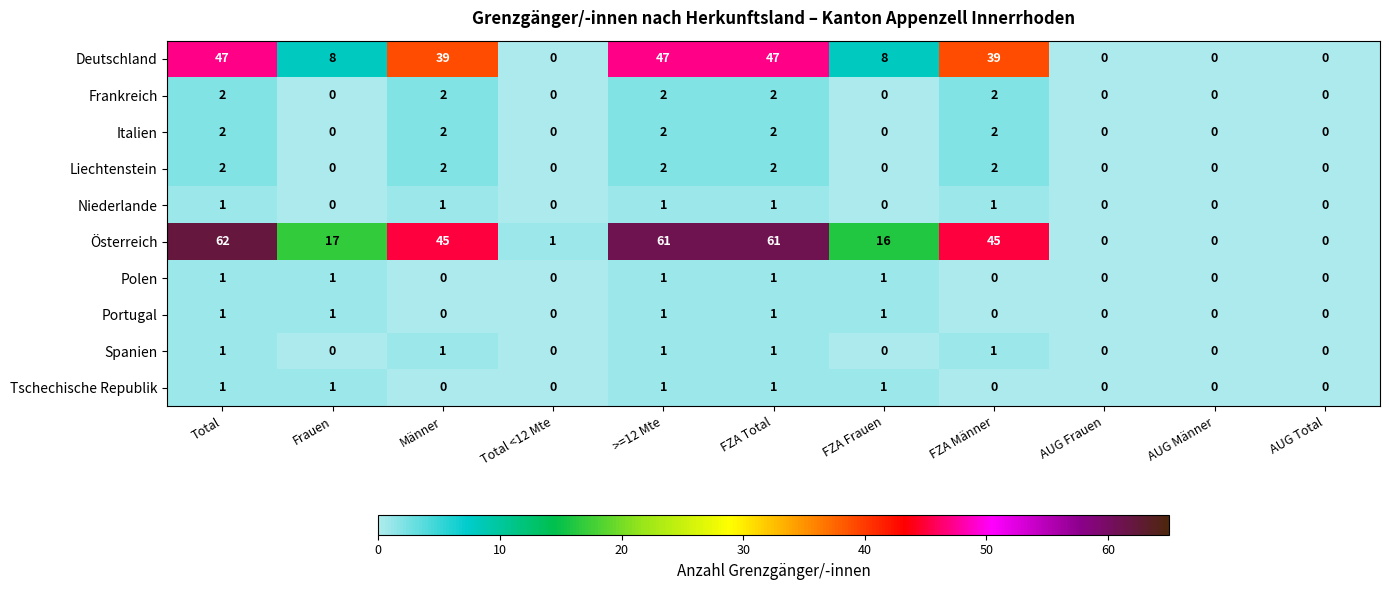

Where does the Österreich series first go above 17?

Total